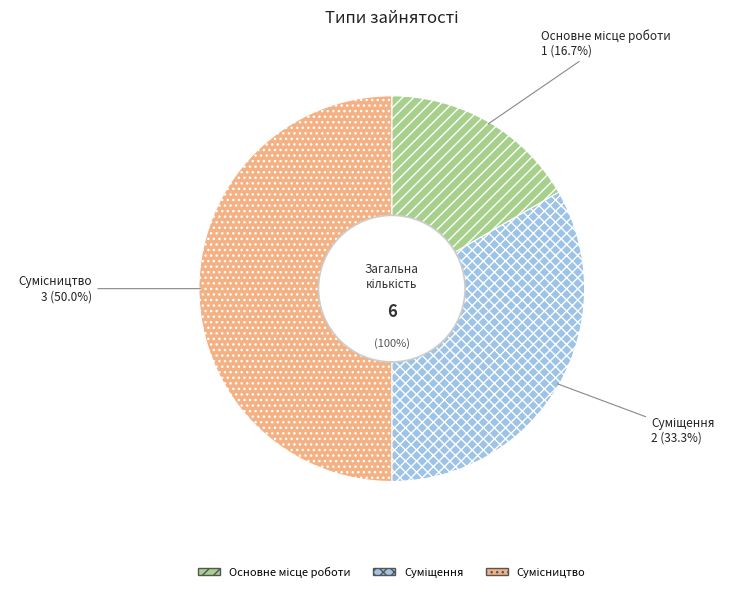

To the nearest percent, what is the difference between the largest and smallest slice percentages?

33%